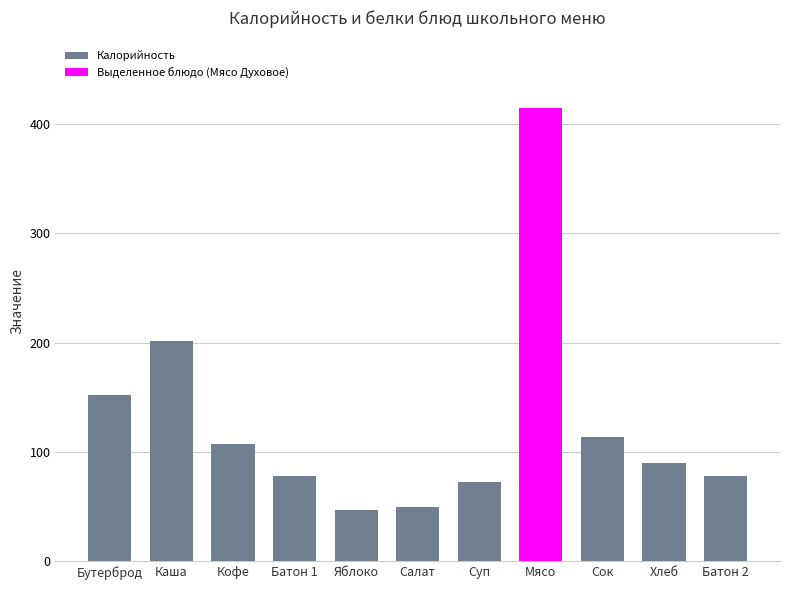

Which label corresponds to the largest value in the chart?

Мясо